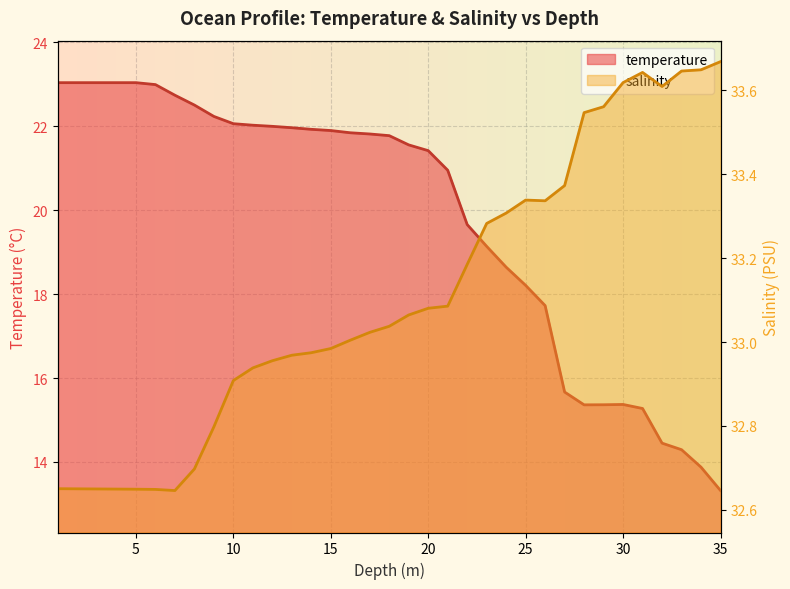

True or false: temperature has a value of 15.4 at 29.0.

True